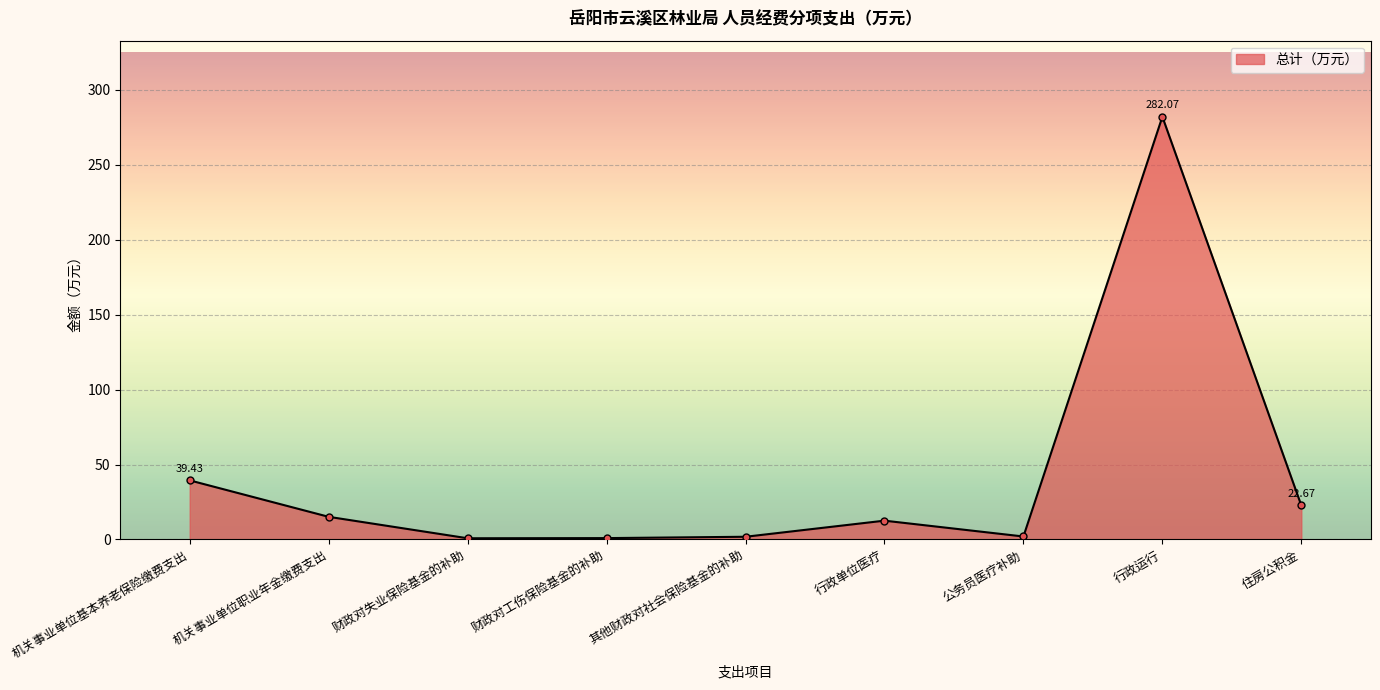

At which category does the chart reach its peak across all series?

行政运行